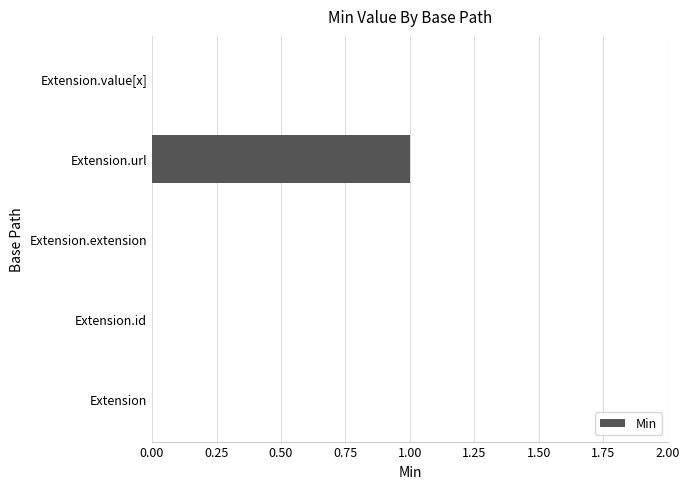

The value at Extension.extension is 0. True or false?

True